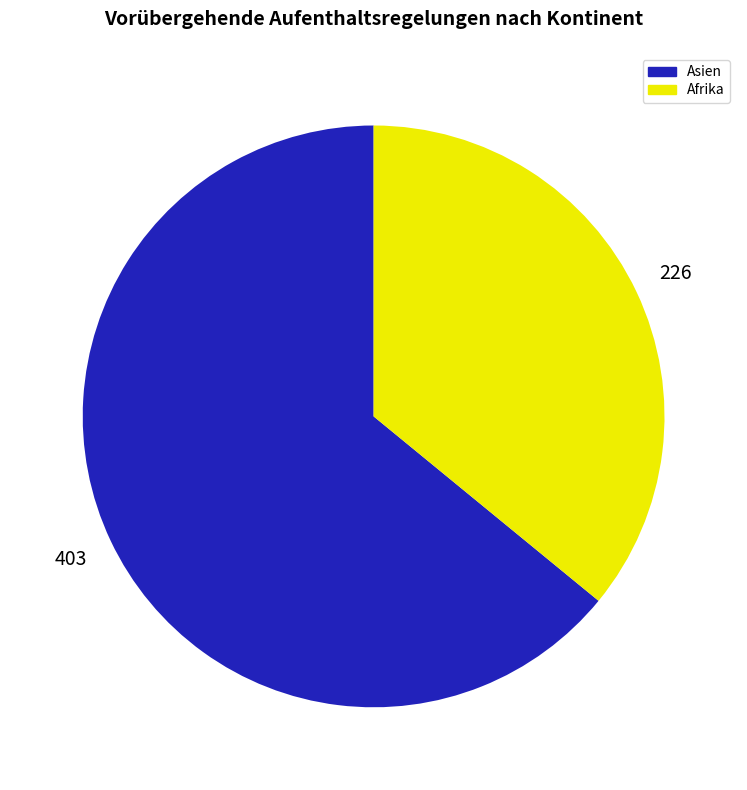

Does any single category account for the majority?

Yes